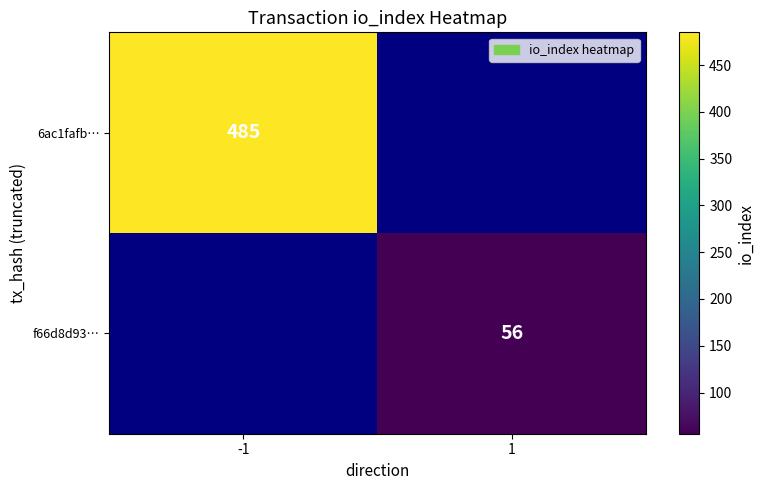

Is it true that f66d8d93… equals 82 at 1?

False